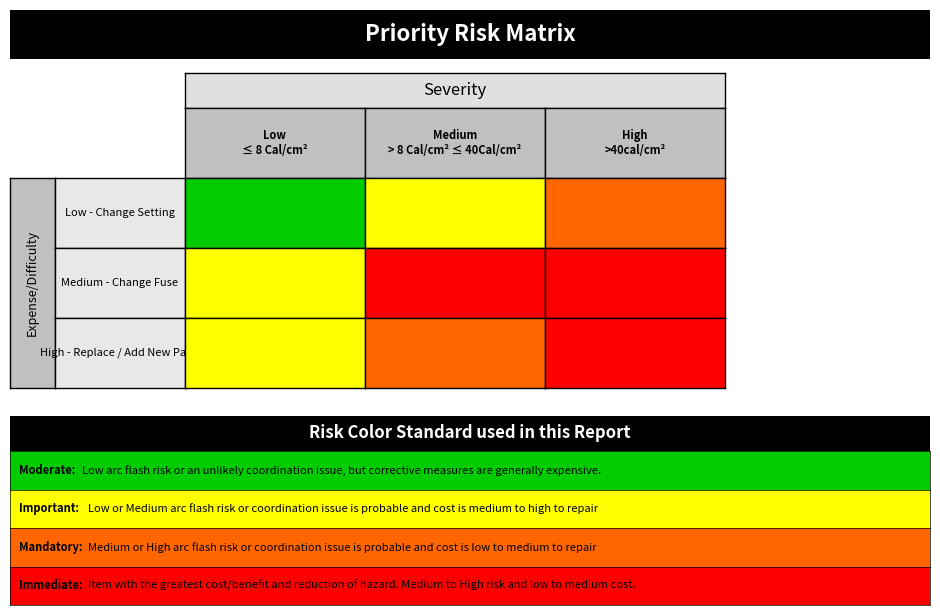

The Medium - Change Fuse series shows 3 at 1. True or false?

False